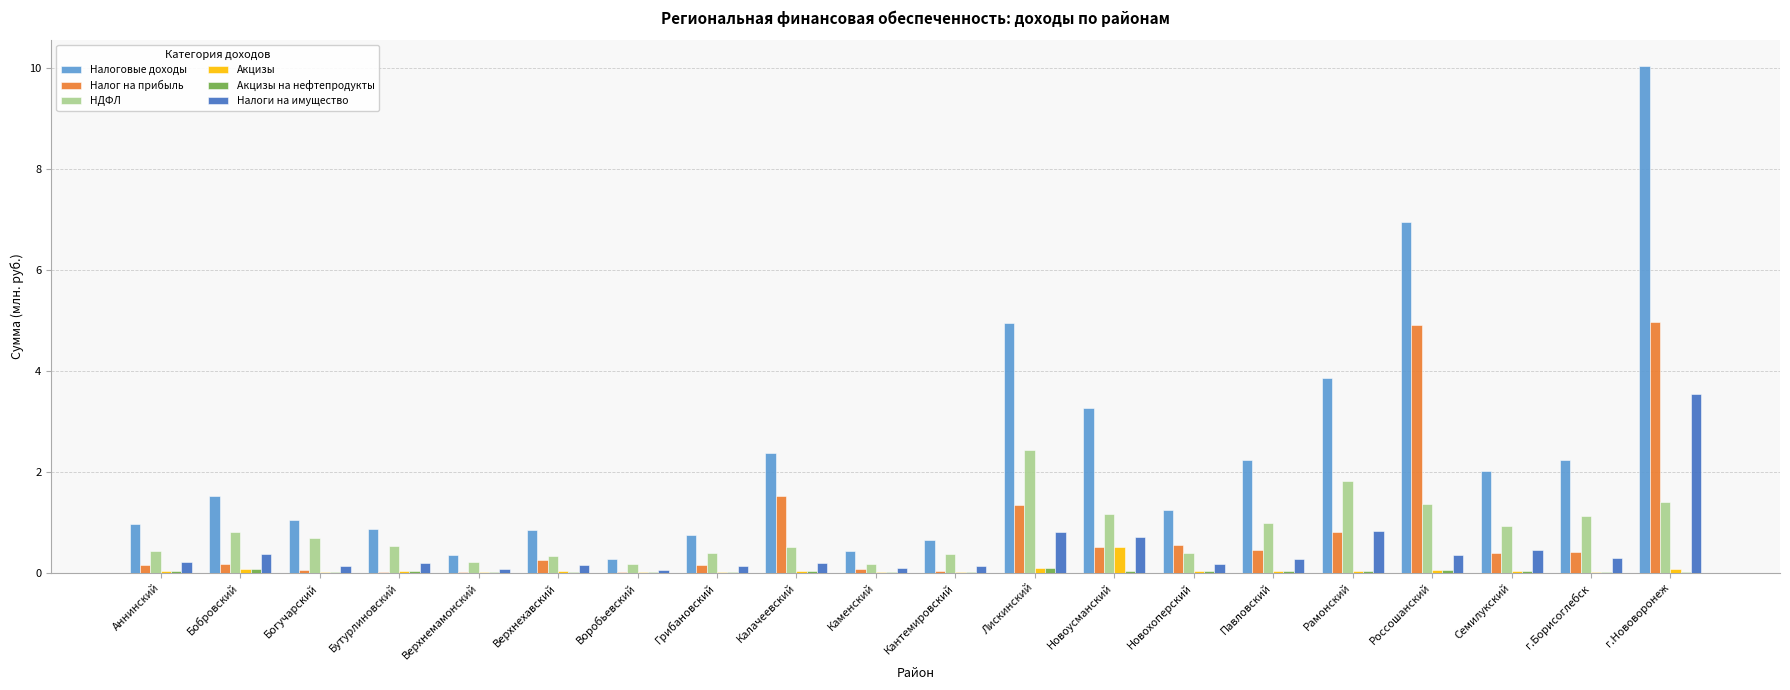

Is it true that Налог на прибыль equals 8.4 at Россошанский?

False